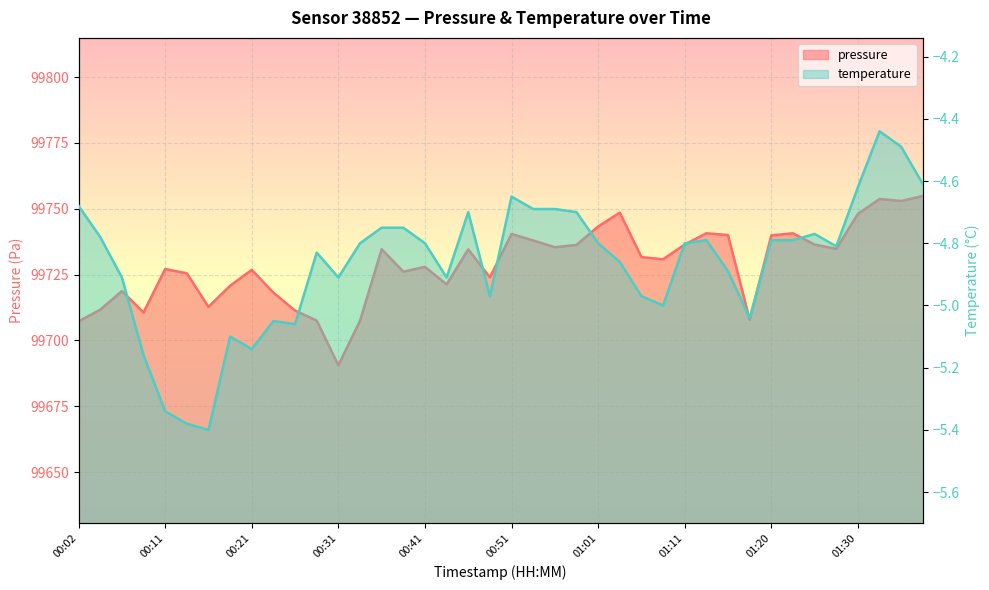

How many interior local valleys does the pressure series have?

11